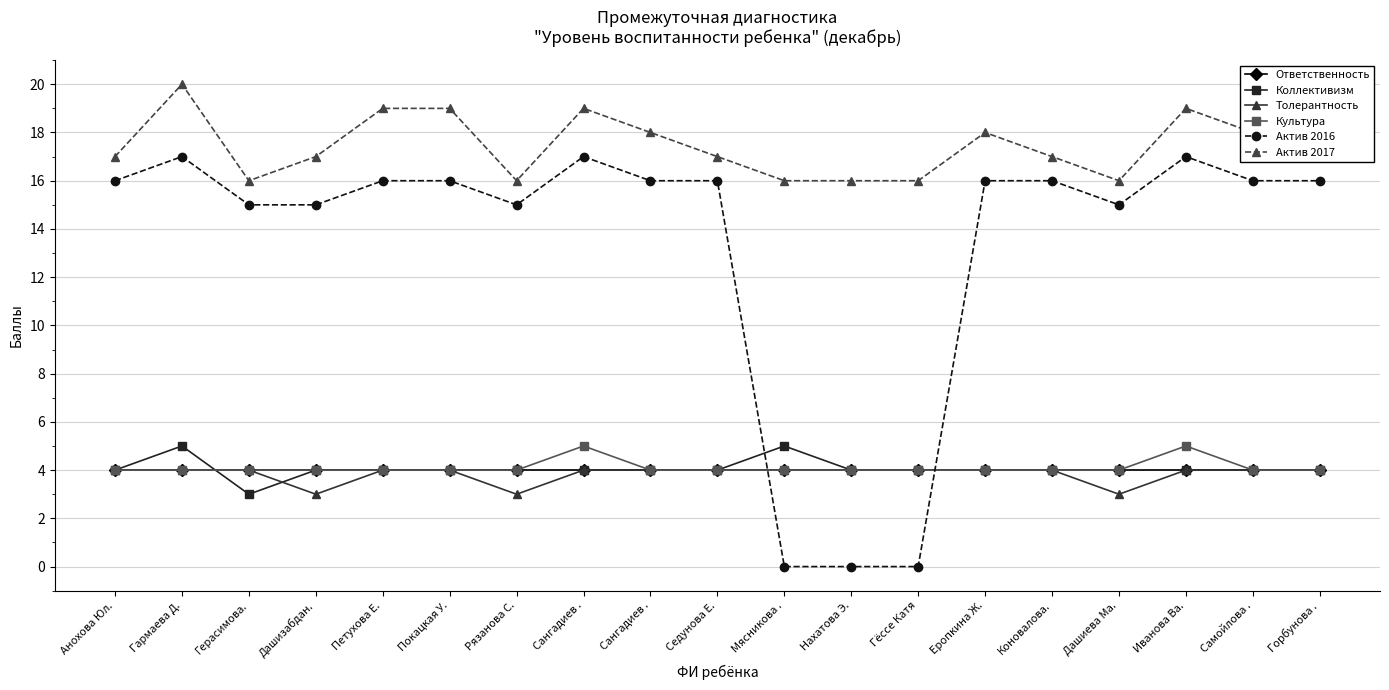

What are all the series names shown in the legend?

Ответственность, Коллективизм, Толерантность, Культура, Актив 2016, Актив 2017